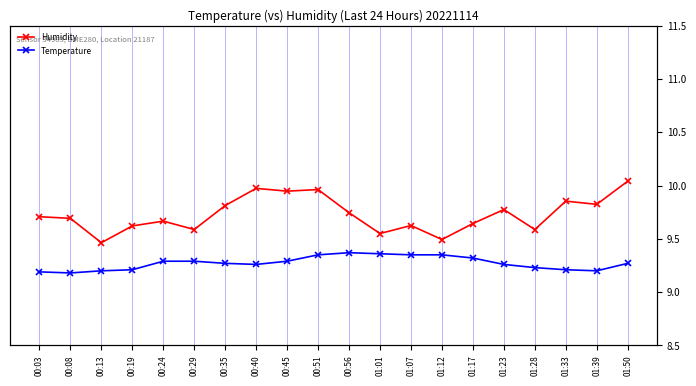

Where is the first local minimum for Temperature?

00:08